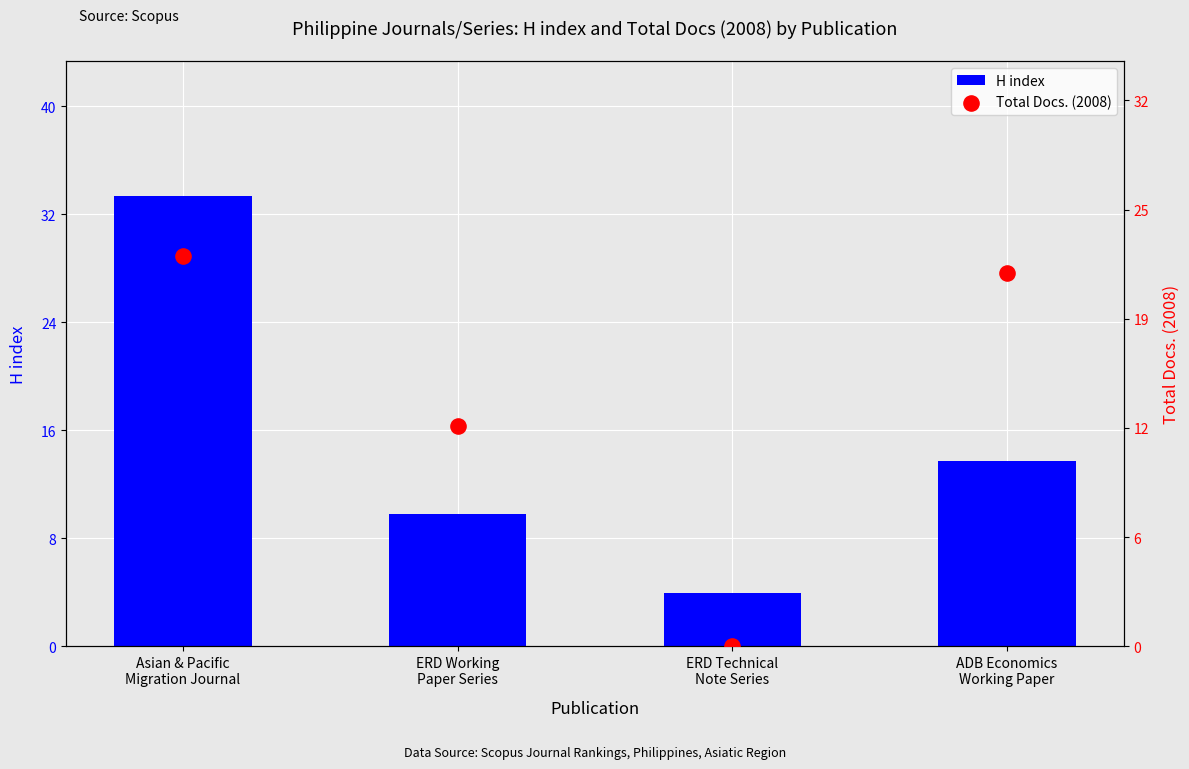

At which category is the sum across all series the highest?

Asian & Pacific
Migration Journal